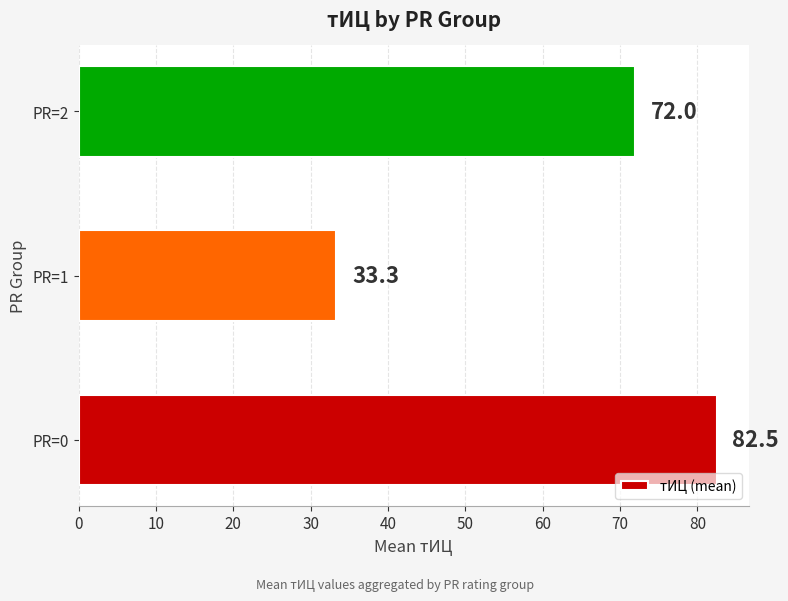

The chart shows a value of 110.3 at PR=2. True or false?

False